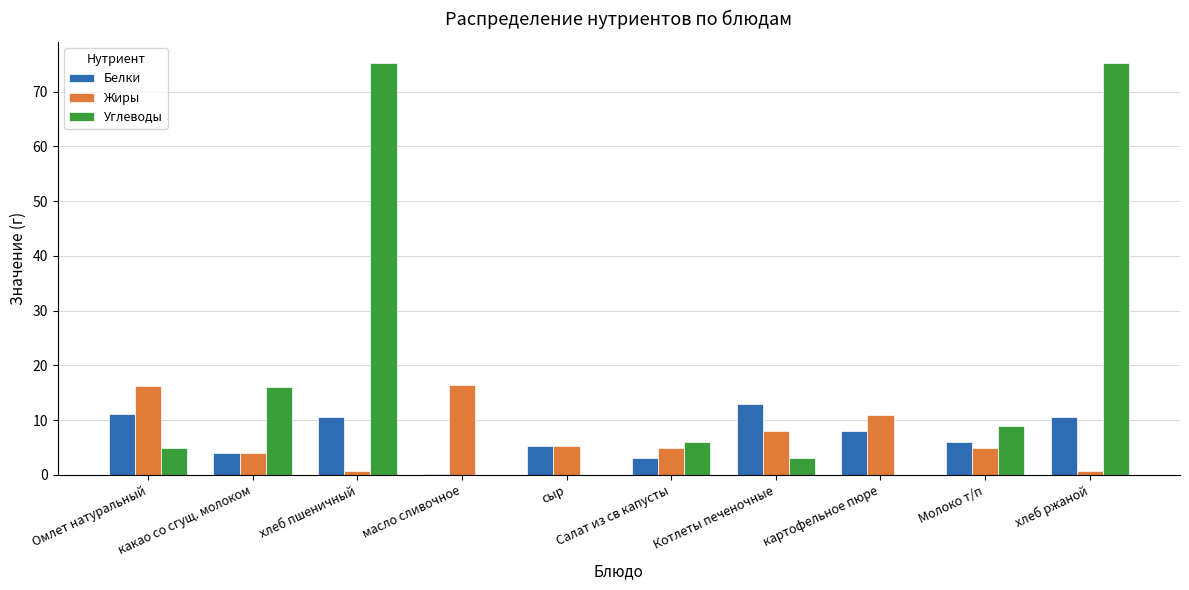

The value of Белки at Омлет натуральный is 11.2. True or false?

True